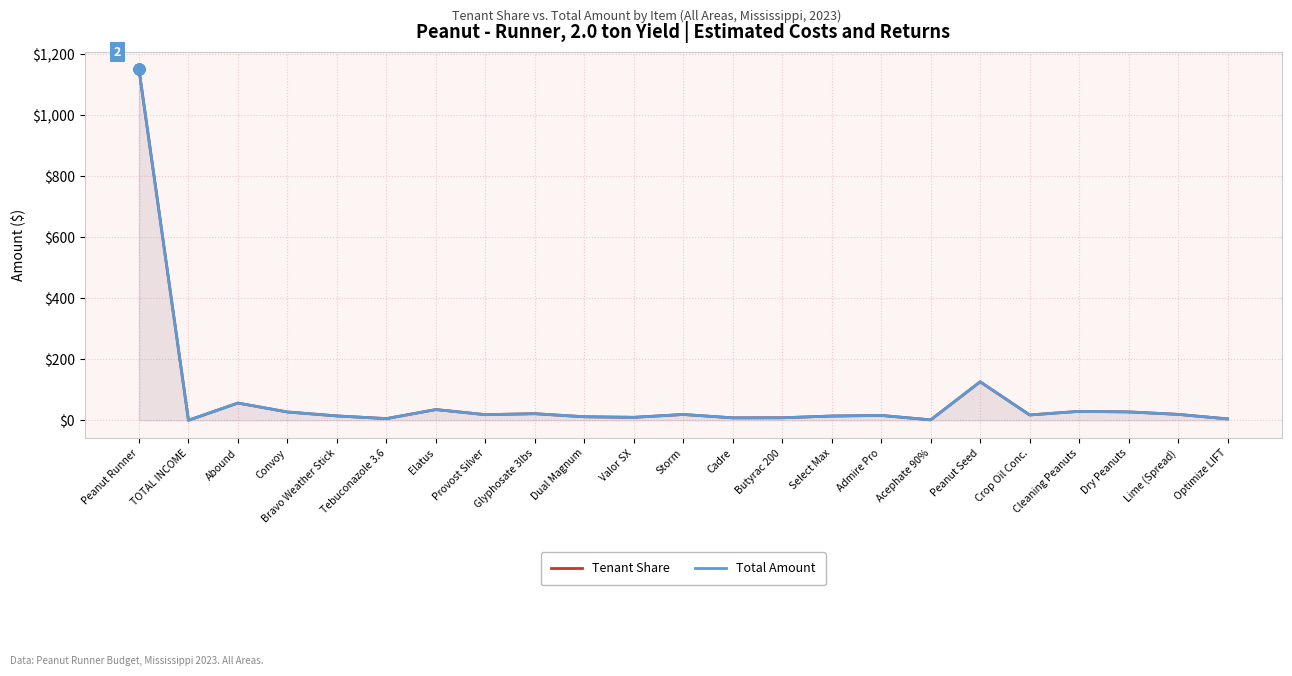

Does the chart display data point markers on the line(s)?

No